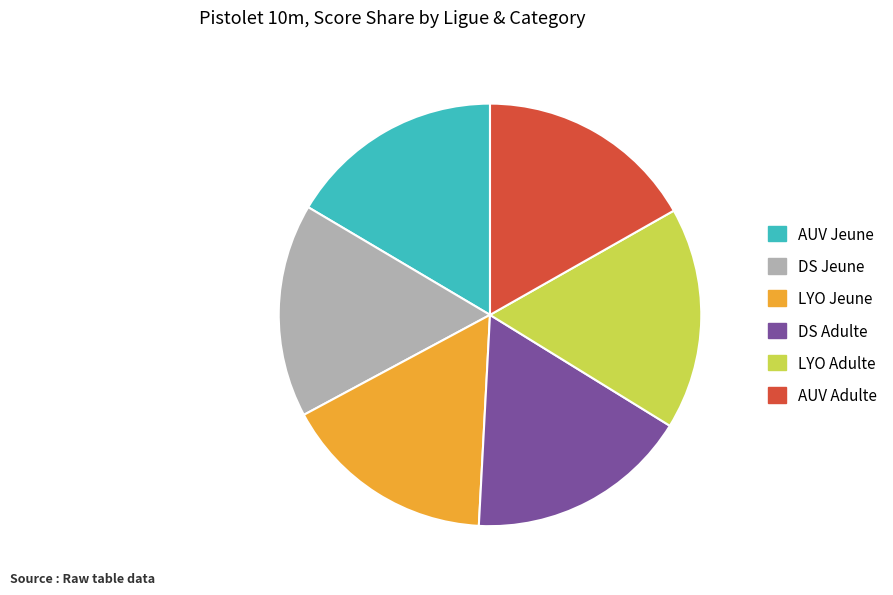

True or false: DS Adulte accounts for 12% of the total.

False